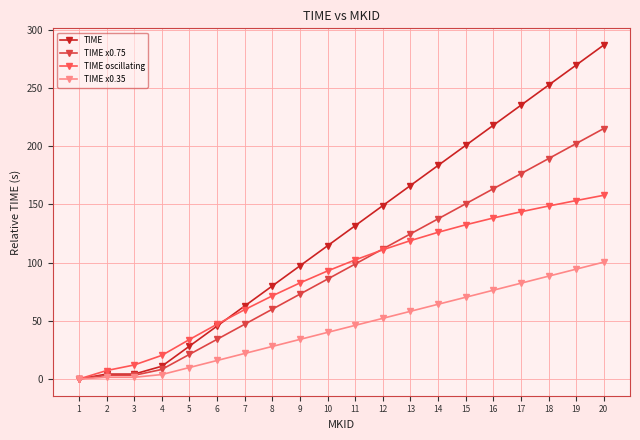

Which category has the lowest value in the TIME oscillating series?

1